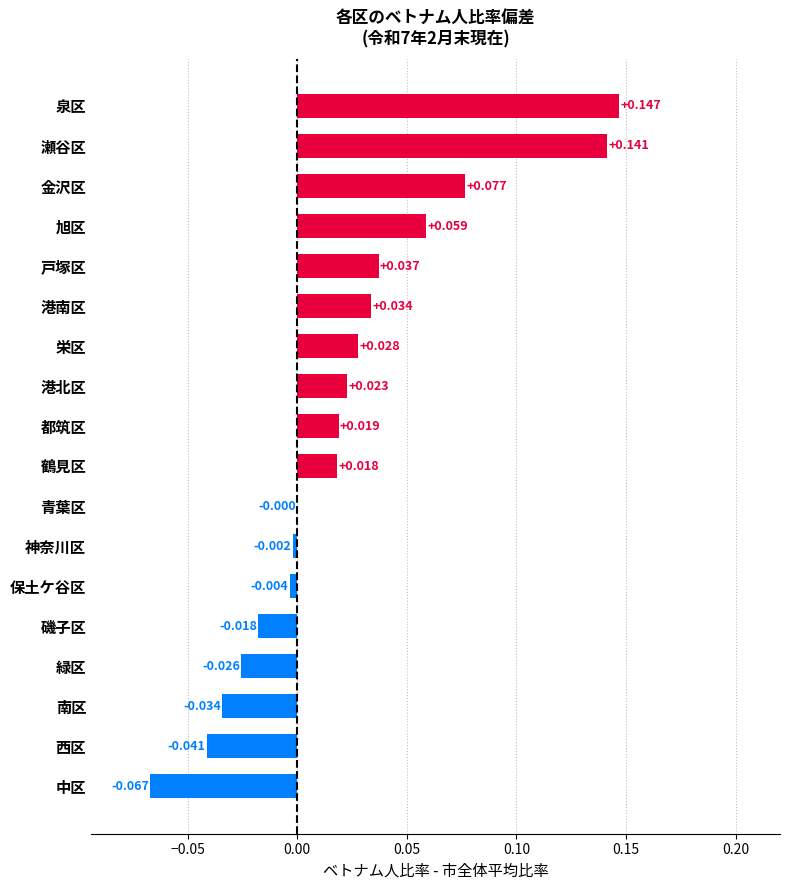

Between 金沢区 and 磯子区, which is larger?

金沢区